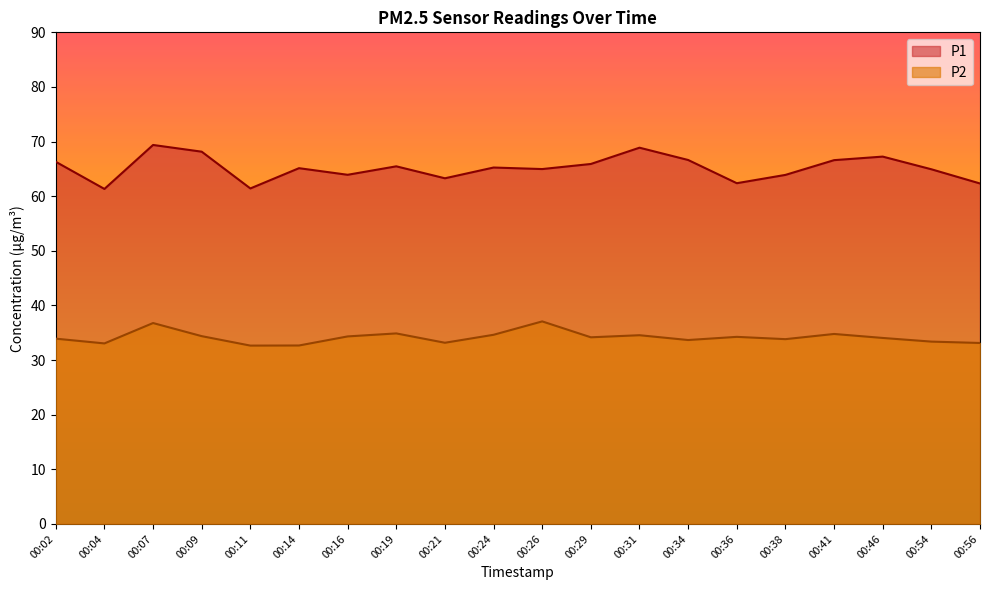

In P1, how many points are lower than both neighbors (excluding endpoints)?

6